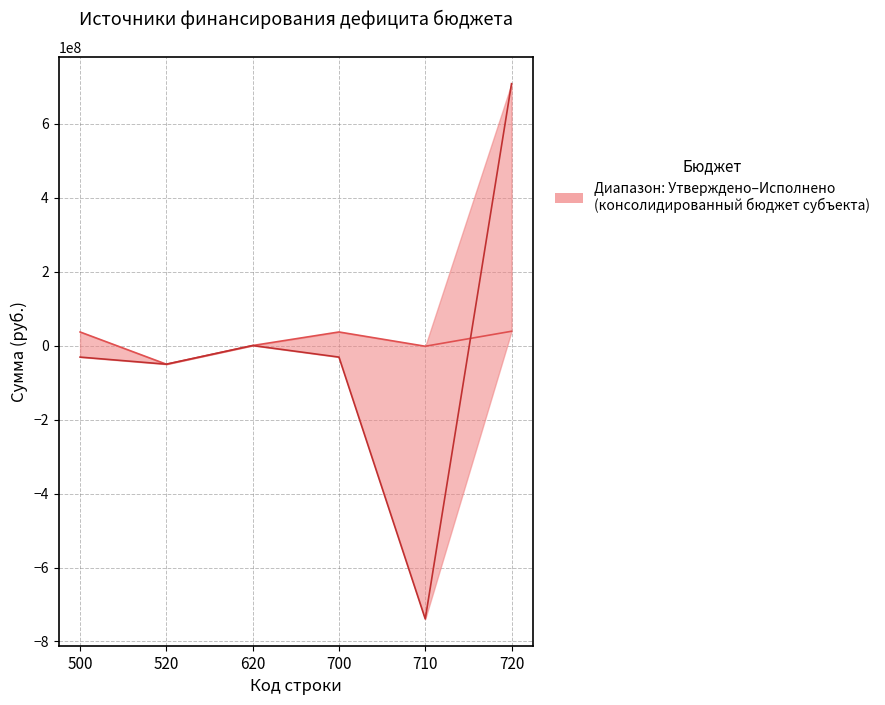

The Утверждено (консол. бюджет) series shows 16276862.4 at 700. True or false?

False